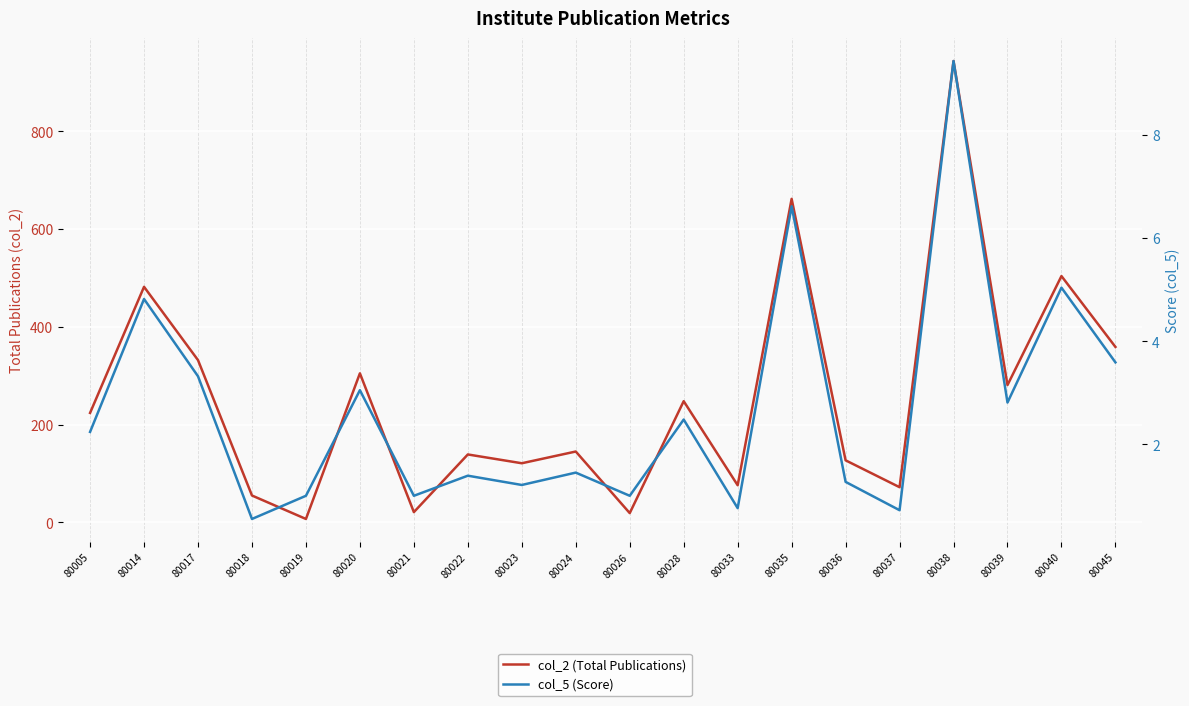

At which label does col_2 (Total Publications) first exceed 224?

80014